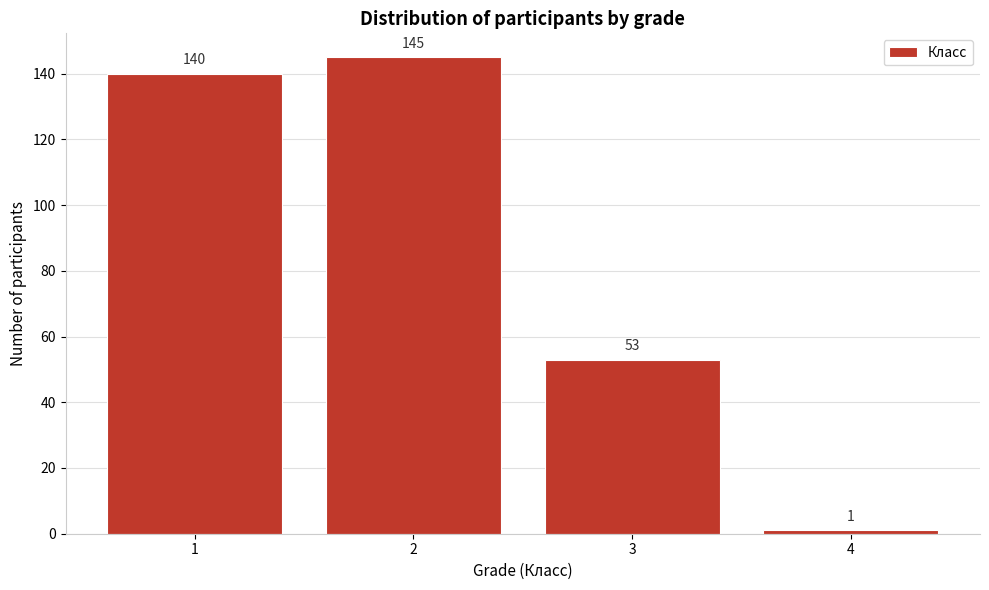

Reading left to right, what are all the values shown in this chart?

1=140	2=145	3=53	4=1